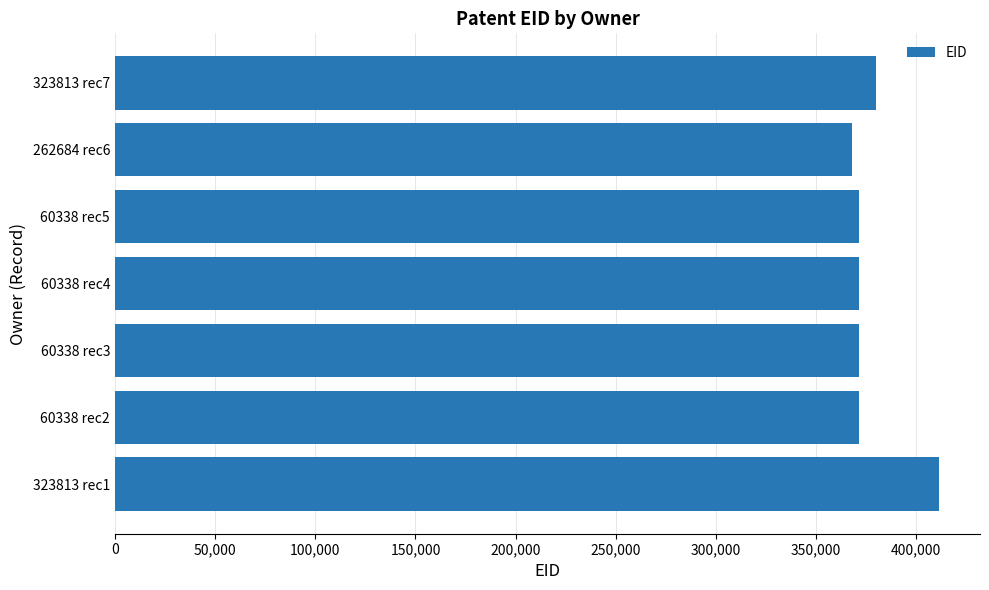

The value at 323813 rec7 is 380067. True or false?

True